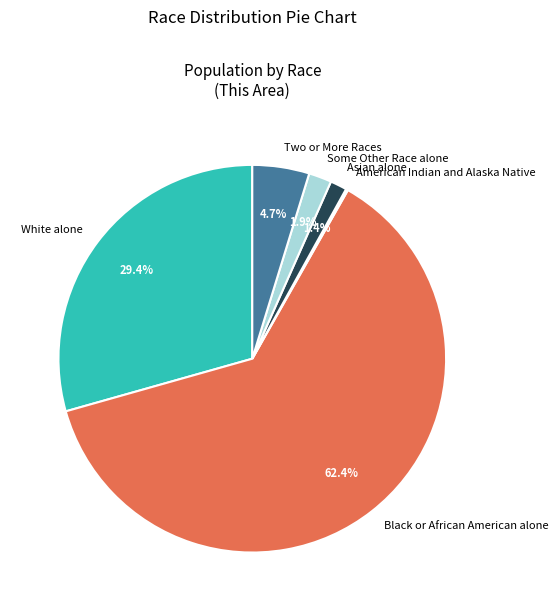

Which slice is the largest?

Black or African American alone